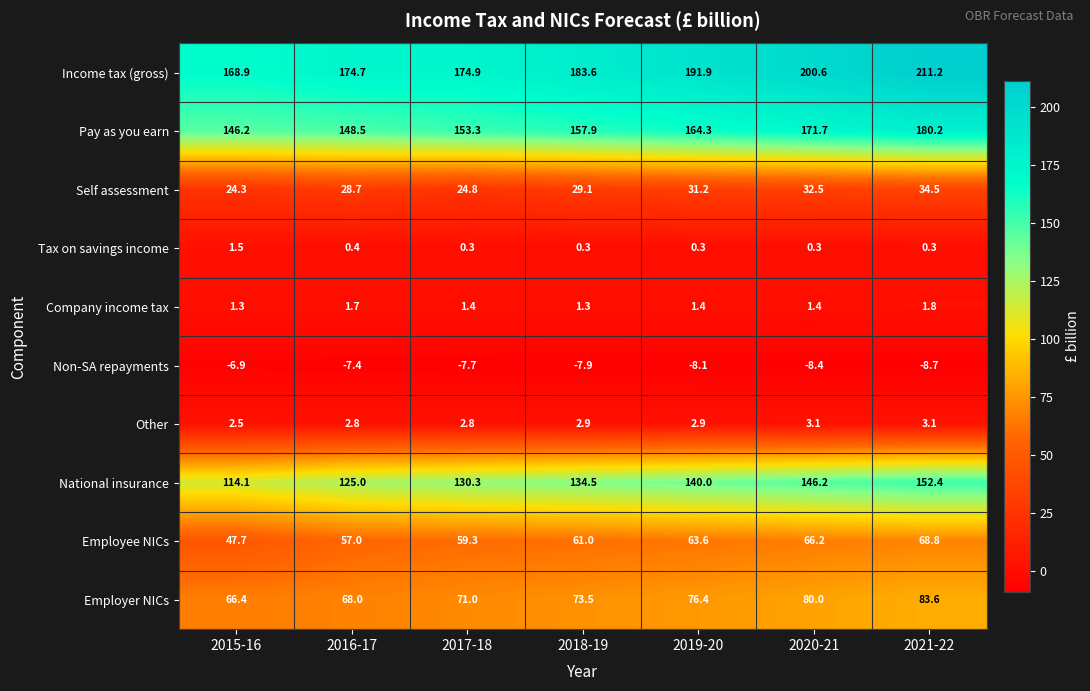

Read the Income tax (gross) value at 2015-16.

168.9